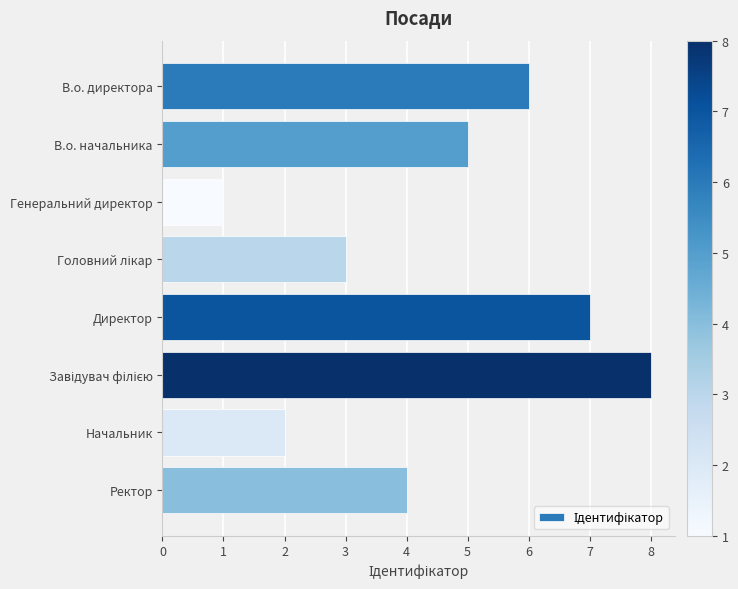

Where is the data nearest to the value 4?

Ректор